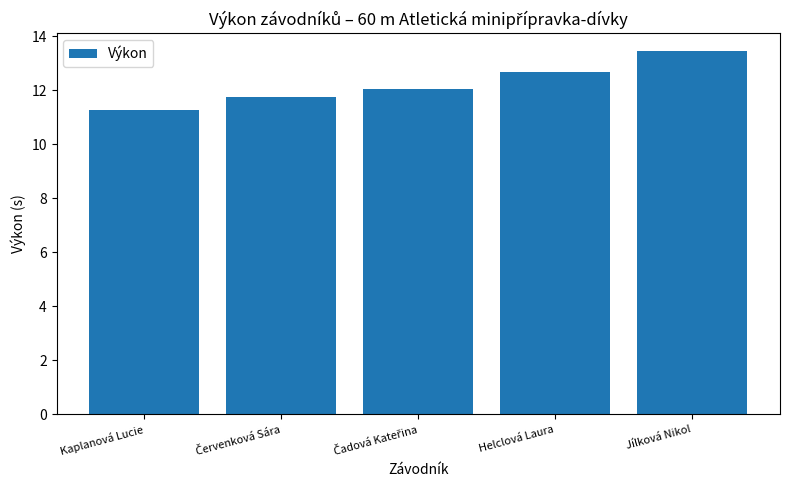

At which category does the chart reach its minimum across all series?

Kaplanová Lucie